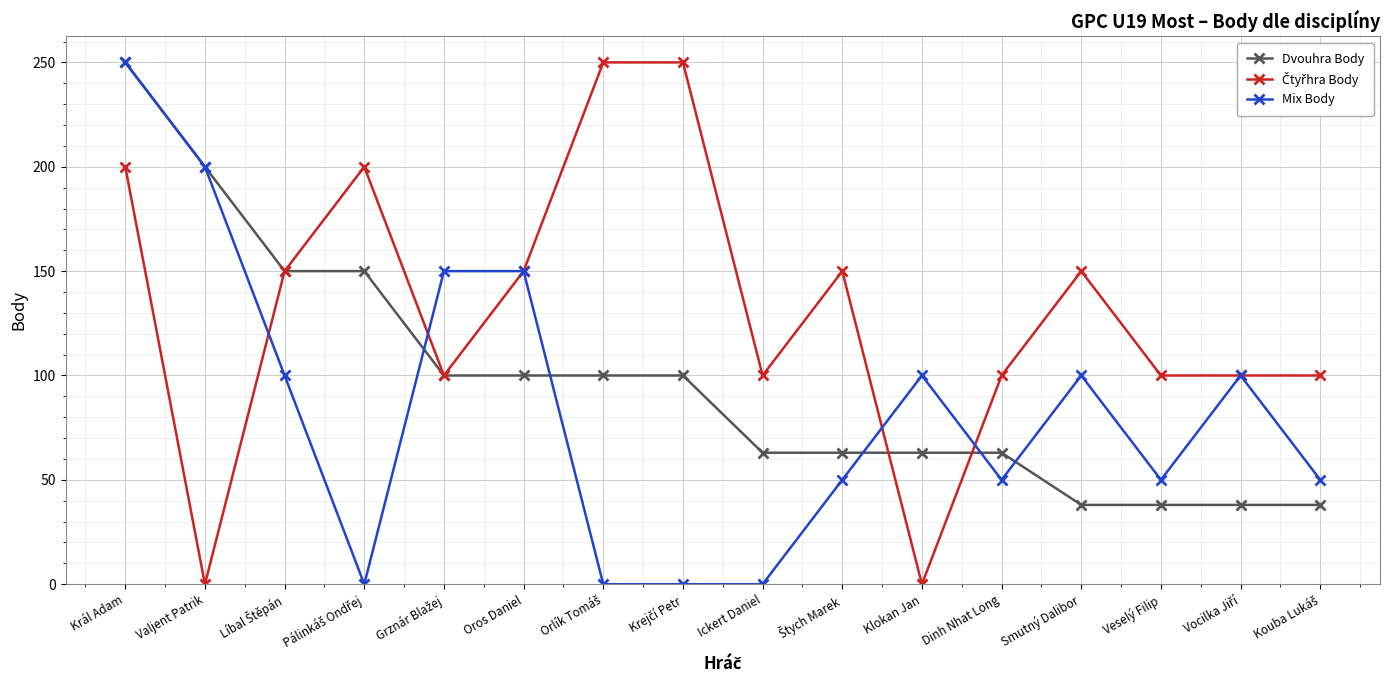

At how many categories does at least one series exceed 233?

3